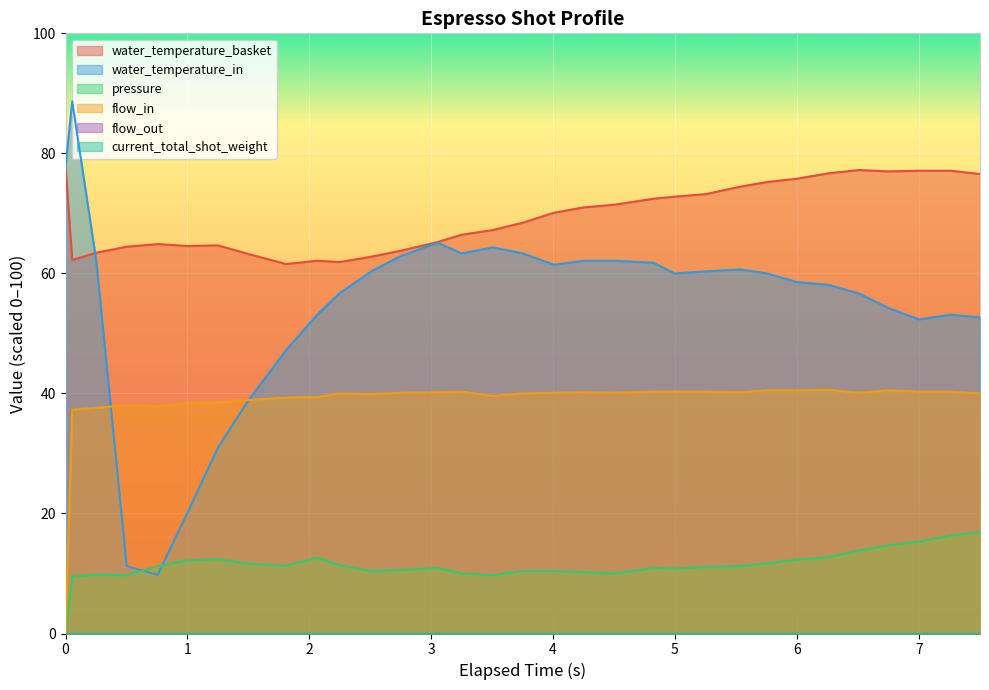

The flow_in series shows 17.3 at 3.25. True or false?

False